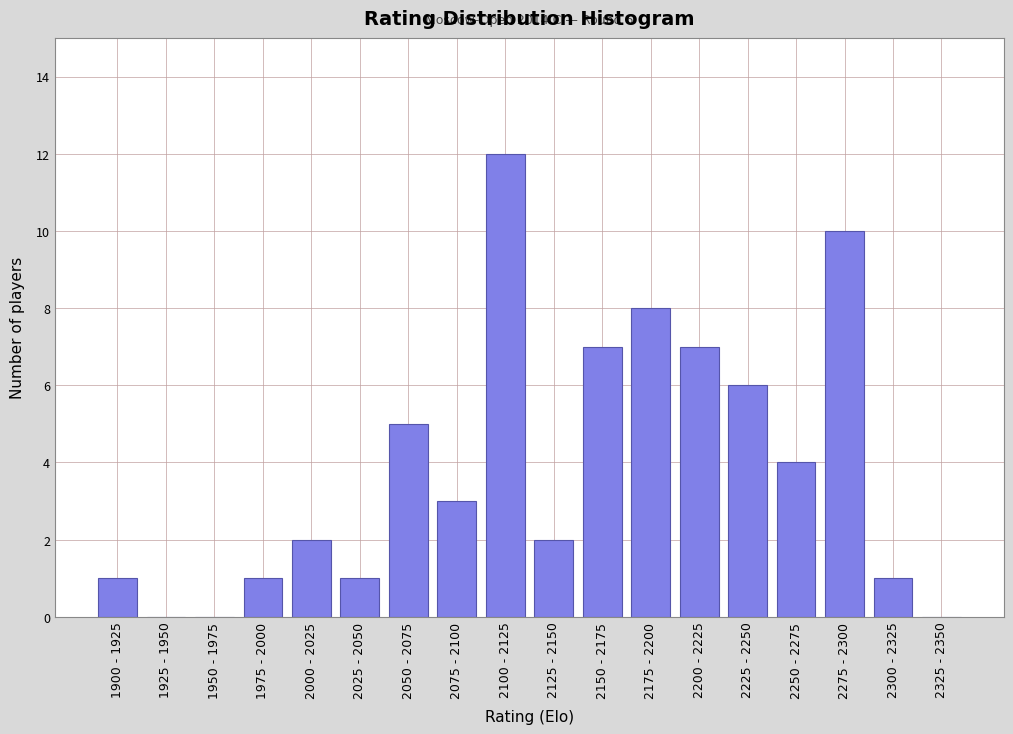

Reading left to right, transcribe all the data shown in this chart.

1900 - 1925=1	1925 - 1950=0	1950 - 1975=0	1975 - 2000=1	2000 - 2025=2	2025 - 2050=1	2050 - 2075=5	2075 - 2100=3	2100 - 2125=12	2125 - 2150=2	2150 - 2175=7	2175 - 2200=8	2200 - 2225=7	2225 - 2250=6	2250 - 2275=4	2275 - 2300=10	2300 - 2325=1	2325 - 2350=0